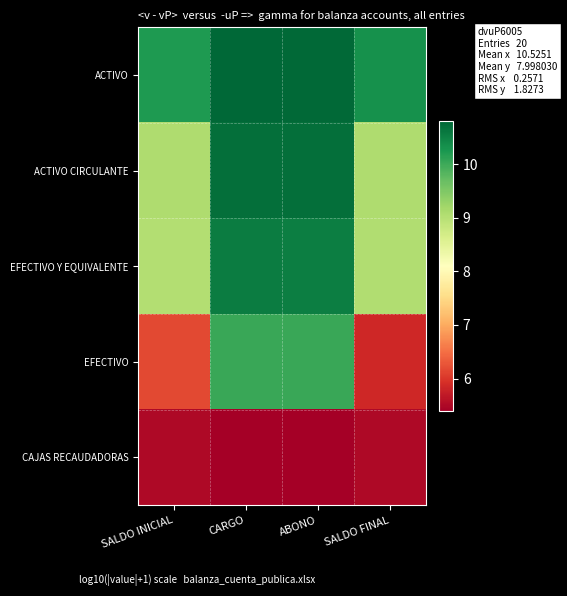

List the series in order of their peak value, lowest first.

CAJAS RECAUDADORAS, EFECTIVO, EFECTIVO Y EQUIVALENTE, ACTIVO CIRCULANTE, ACTIVO